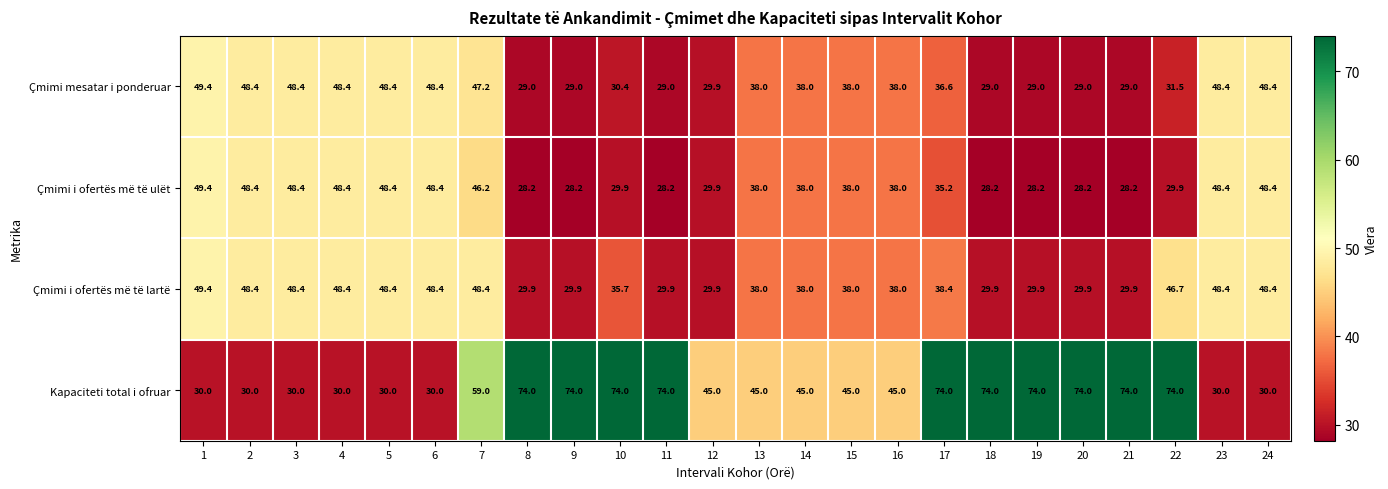

What is the approximate value of Çmimi i ofertës më të ulët at 21?

28.2